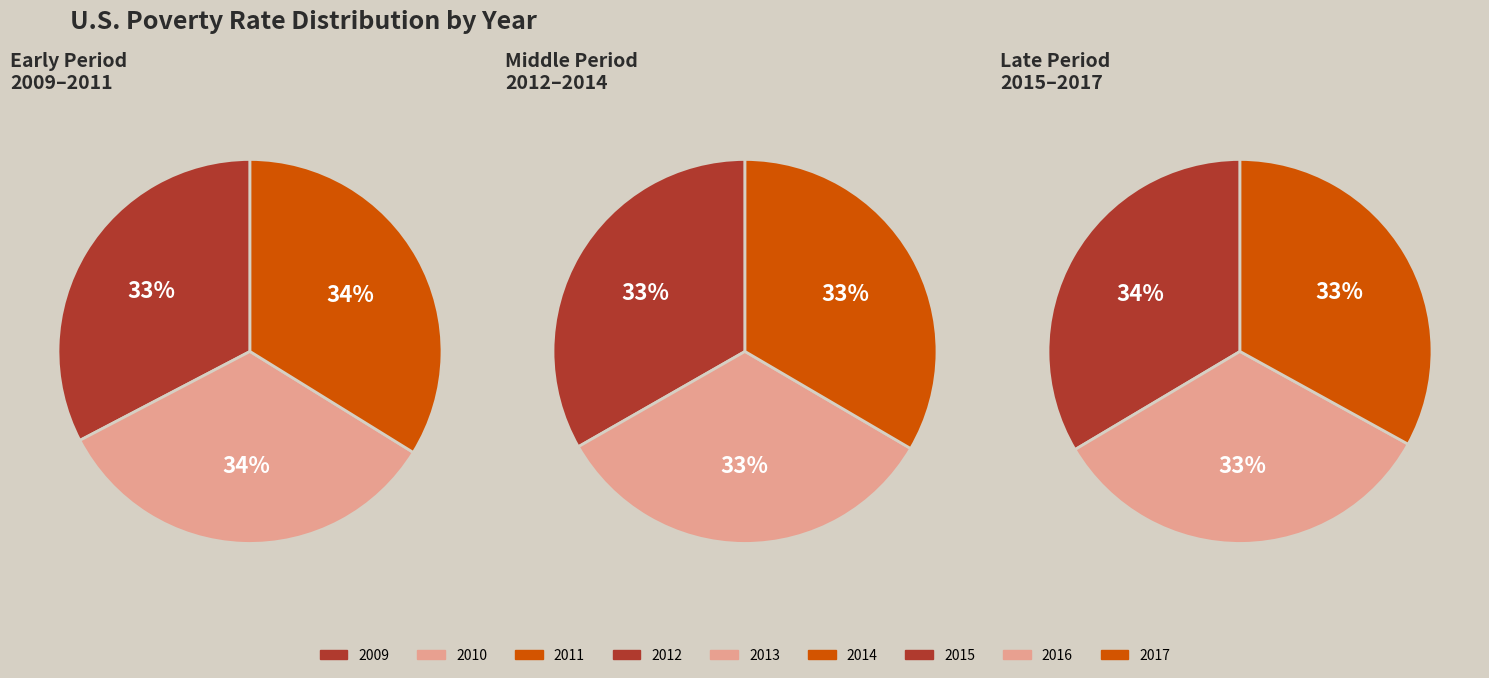

True or false: 2012 accounts for 11% of the total.

True